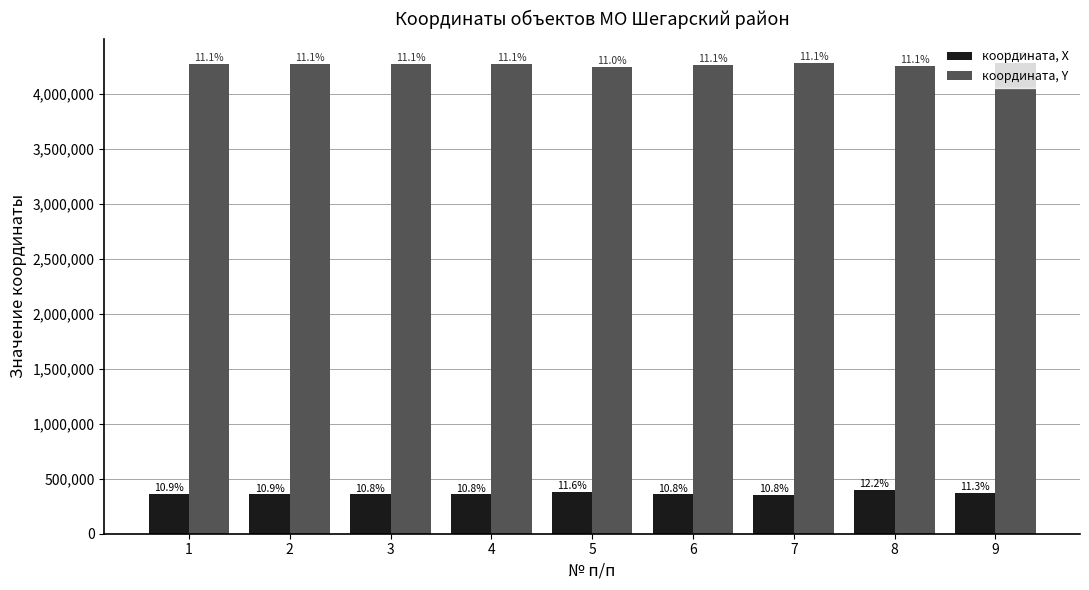

Which series has the largest range (max minus min)?

координата, Х